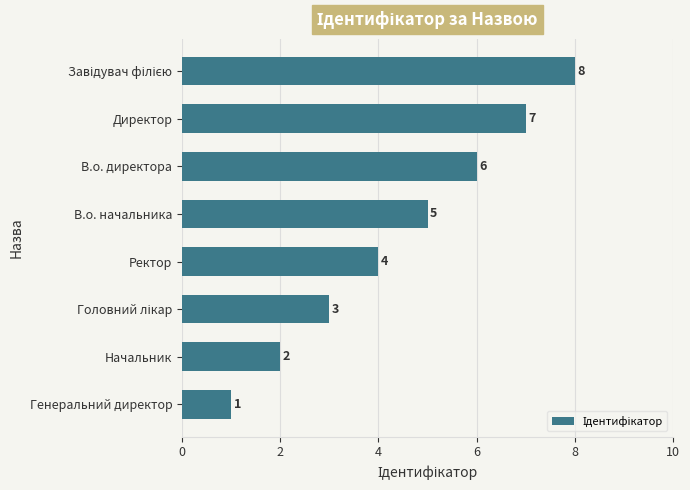

Between Директор and Генеральний директор, which is larger?

Директор